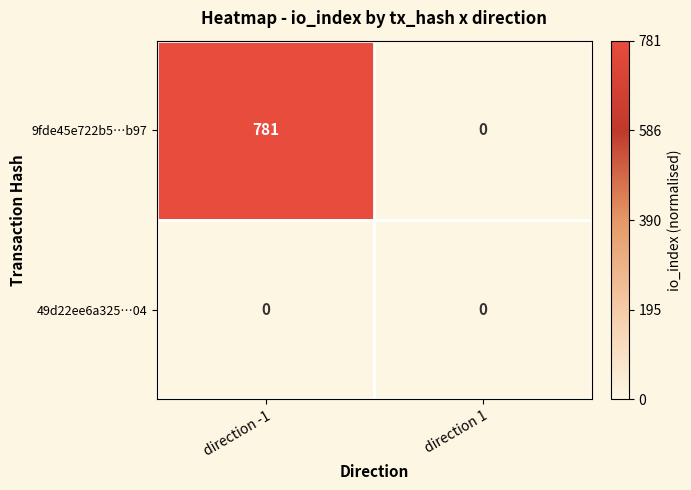

Is it true that 49d22ee6a325…04 equals 0 at direction 1?

True